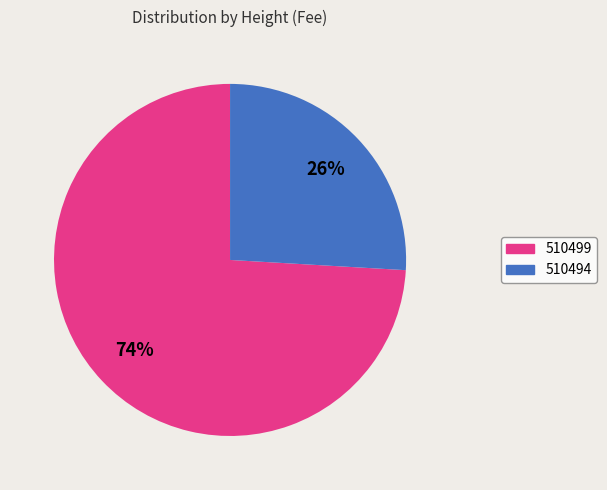

To the nearest percent, what portion does 510499 represent?

74%